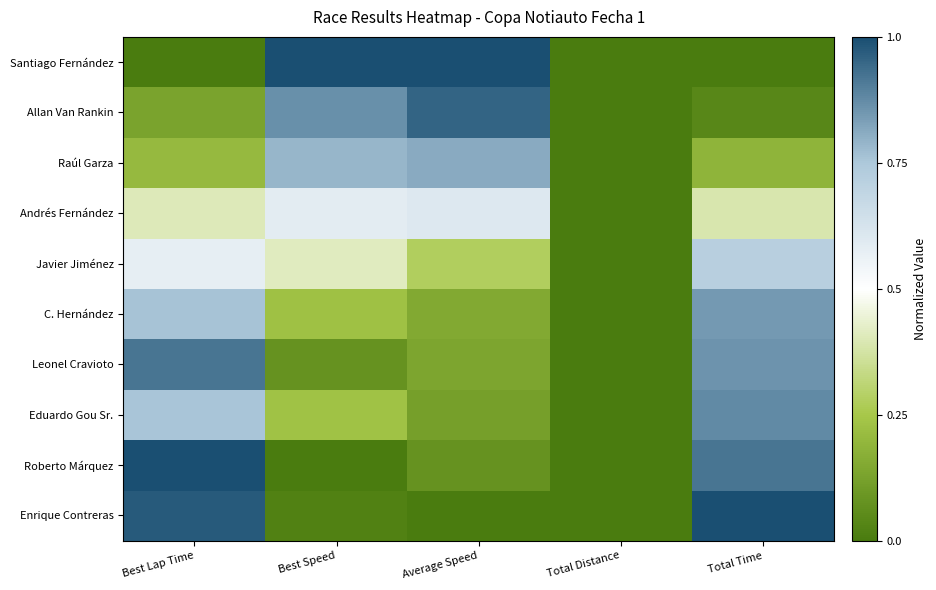

Which series has the widest spread of values?

Enrique Contreras